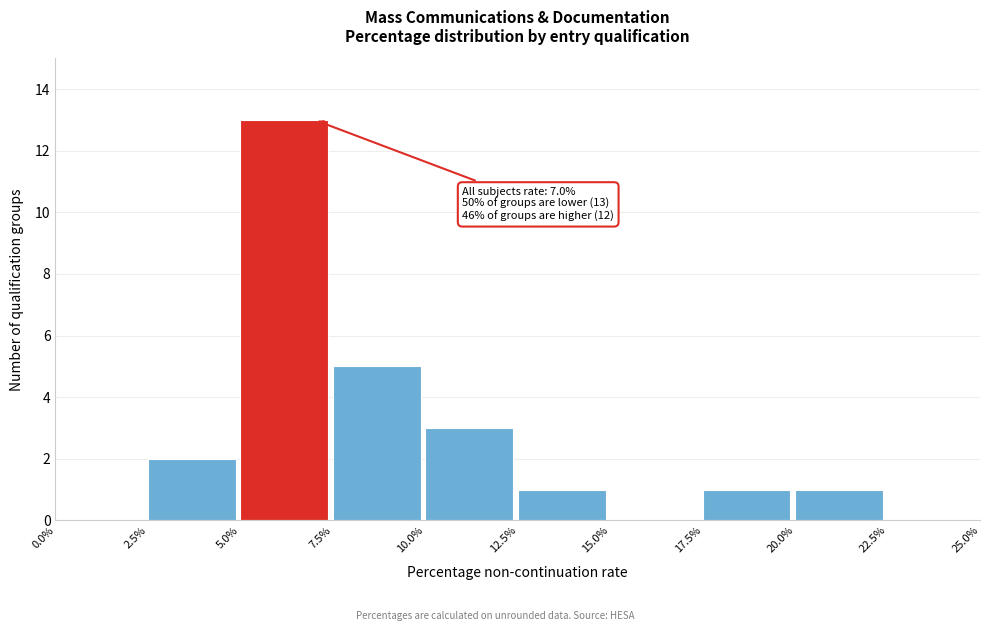

Reading left to right, extract all data points from this chart.

0.0%=0	2.5%=2	5.0%=13	7.5%=5	10.0%=3	12.5%=1	15.0%=0	17.5%=1	20.0%=1	22.5%=0